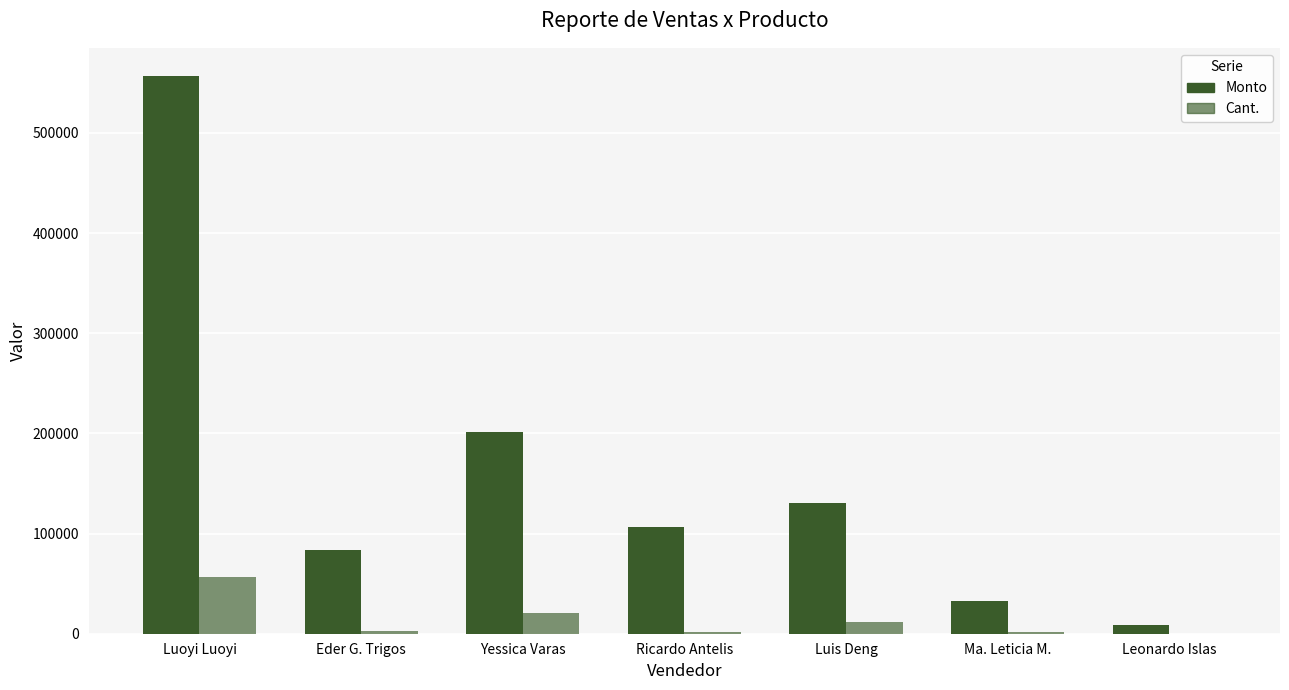

How many distinct data groups are displayed?

2